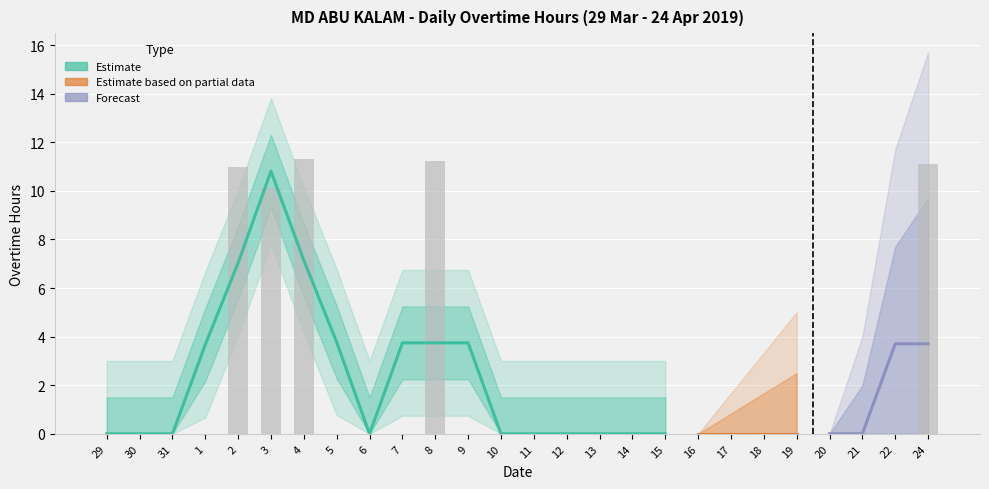

List the labels in order of value, smallest first.

29, 30, 31, 1, 5, 6, 7, 9, 10, 11, 12, 13, 14, 15, 16, 17, 18, 19, 20, 21, 22, 3, 2, 24, 8, 4